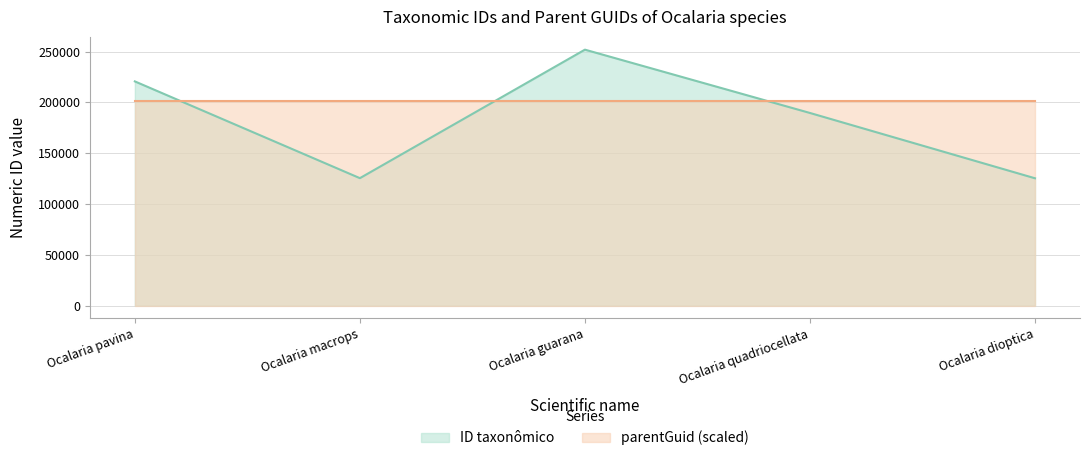

Reading left to right, transcribe all the data shown in this chart.

220701	125452	251945	189618	125341